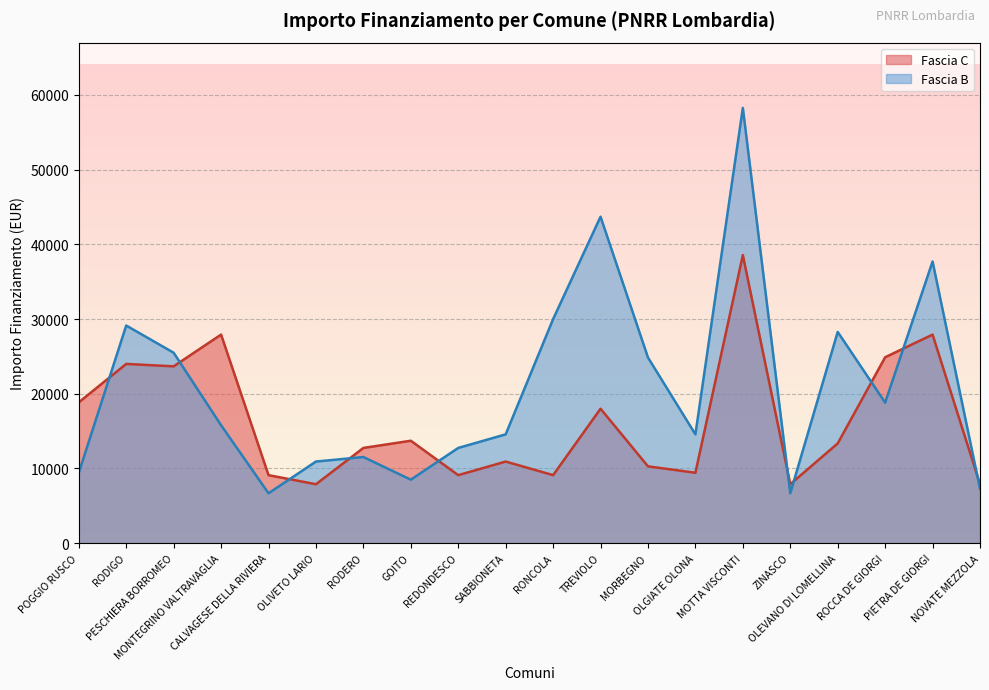

What is the sum of the Fascia B values at ZINASCO and NOVATE MEZZOLA?

13961